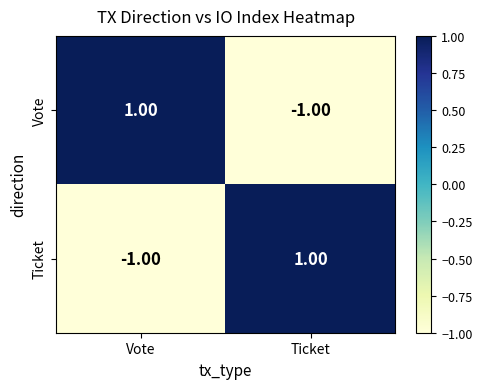

Rank the categories by Ticket value from highest to lowest.

Ticket, Vote